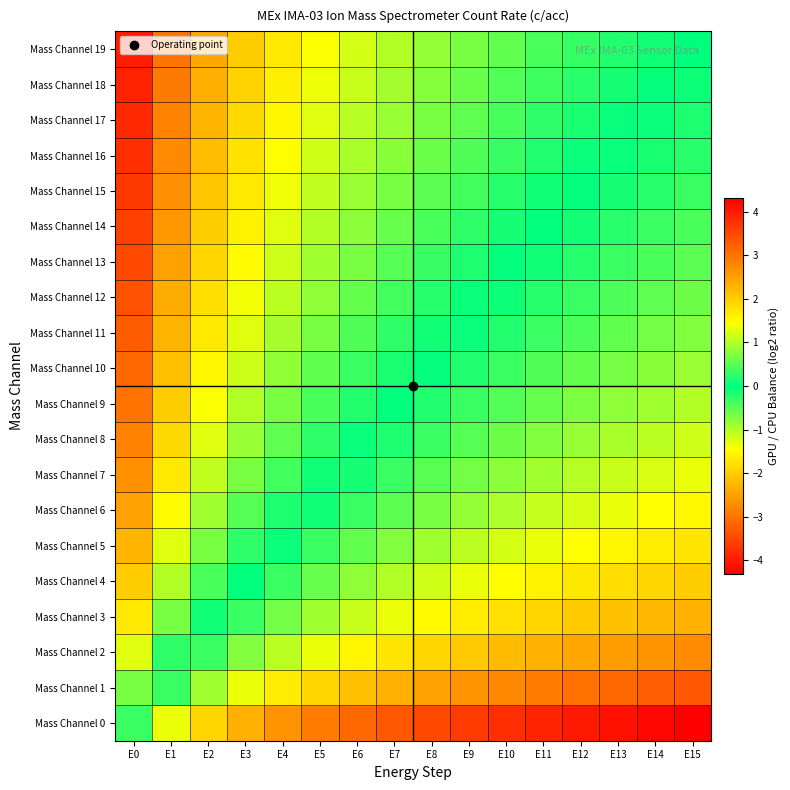

Reading left to right, list all the values displayed in this chart.

Mass Channel 0: E0=0.3	E1=1.3	E2=1.9	E3=2.3	E4=2.6	E5=2.9	E6=3.1	E7=3.3	E8=3.5	E9=3.6	E10=3.8	E11=3.9	E12=4.0	E13=4.1	E14=4.2	E15=4.3
Mass Channel 1: E0=-0.7	E1=0.3	E2=0.9	E3=1.3	E4=1.6	E5=1.9	E6=2.1	E7=2.3	E8=2.5	E9=2.6	E10=2.8	E11=2.9	E12=3.0	E13=3.1	E14=3.2	E15=3.3
Mass Channel 2: E0=-1.3	E1=-0.3	E2=0.3	E3=0.7	E4=1.1	E5=1.3	E6=1.5	E7=1.7	E8=1.9	E9=2.1	E10=2.2	E11=2.3	E12=2.4	E13=2.5	E14=2.6	E15=2.7
Mass Channel 3: E0=-1.7	E1=-0.7	E2=-0.1	E3=0.3	E4=0.6	E5=0.9	E6=1.1	E7=1.3	E8=1.5	E9=1.6	E10=1.8	E11=1.9	E12=2.0	E13=2.1	E14=2.2	E15=2.3
Mass Channel 4: E0=-2.0	E1=-1.0	E2=-0.4	E3=0.0	E4=0.3	E5=0.6	E6=0.8	E7=1.0	E8=1.2	E9=1.3	E10=1.5	E11=1.6	E12=1.7	E13=1.8	E14=1.9	E15=2.0
Mass Channel 5: E0=-2.3	E1=-1.3	E2=-0.7	E3=-0.3	E4=0.1	E5=0.3	E6=0.5	E7=0.7	E8=0.9	E9=1.1	E10=1.2	E11=1.3	E12=1.4	E13=1.5	E14=1.6	E15=1.7
Mass Channel 6: E0=-2.5	E1=-1.5	E2=-0.9	E3=-0.5	E4=-0.2	E5=0.1	E6=0.3	E7=0.5	E8=0.7	E9=0.8	E10=1.0	E11=1.1	E12=1.2	E13=1.3	E14=1.4	E15=1.5
Mass Channel 7: E0=-2.7	E1=-1.7	E2=-1.1	E3=-0.7	E4=-0.4	E5=-0.1	E6=0.1	E7=0.3	E8=0.5	E9=0.6	E10=0.8	E11=0.9	E12=1.0	E13=1.1	E14=1.2	E15=1.3
Mass Channel 8: E0=-2.8	E1=-1.8	E2=-1.3	E3=-0.8	E4=-0.5	E5=-0.3	E6=-0.0	E7=0.2	E8=0.3	E9=0.5	E10=0.6	E11=0.7	E12=0.9	E13=1.0	E14=1.1	E15=1.2
Mass Channel 9: E0=-3.0	E1=-2.0	E2=-1.4	E3=-1.0	E4=-0.7	E5=-0.4	E6=-0.2	E7=0.0	E8=0.2	E9=0.3	E10=0.5	E11=0.6	E12=0.7	E13=0.8	E14=0.9	E15=1.0
Mass Channel 10: E0=-3.1	E1=-2.1	E2=-1.6	E3=-1.1	E4=-0.8	E5=-0.6	E6=-0.3	E7=-0.1	E8=0.0	E9=0.2	E10=0.3	E11=0.4	E12=0.6	E13=0.7	E14=0.8	E15=0.9
Mass Channel 11: E0=-3.3	E1=-2.3	E2=-1.7	E3=-1.3	E4=-0.9	E5=-0.7	E6=-0.5	E7=-0.3	E8=-0.1	E9=0.1	E10=0.2	E11=0.3	E12=0.4	E13=0.5	E14=0.6	E15=0.7
Mass Channel 12: E0=-3.4	E1=-2.4	E2=-1.8	E3=-1.4	E4=-1.1	E5=-0.8	E6=-0.6	E7=-0.4	E8=-0.2	E9=-0.1	E10=0.1	E11=0.2	E12=0.3	E13=0.4	E14=0.5	E15=0.6
Mass Channel 13: E0=-3.5	E1=-2.5	E2=-1.9	E3=-1.5	E4=-1.2	E5=-0.9	E6=-0.7	E7=-0.5	E8=-0.3	E9=-0.2	E10=-0.0	E11=0.1	E12=0.2	E13=0.3	E14=0.4	E15=0.5
Mass Channel 14: E0=-3.6	E1=-2.6	E2=-2.0	E3=-1.6	E4=-1.3	E5=-1.0	E6=-0.8	E7=-0.6	E8=-0.4	E9=-0.3	E10=-0.1	E11=0.0	E12=0.1	E13=0.2	E14=0.3	E15=0.4
Mass Channel 15: E0=-3.7	E1=-2.7	E2=-2.1	E3=-1.7	E4=-1.4	E5=-1.1	E6=-0.9	E7=-0.7	E8=-0.5	E9=-0.4	E10=-0.2	E11=-0.1	E12=0.0	E13=0.1	E14=0.2	E15=0.3
Mass Channel 16: E0=-3.8	E1=-2.8	E2=-2.2	E3=-1.8	E4=-1.4	E5=-1.2	E6=-1.0	E7=-0.8	E8=-0.6	E9=-0.4	E10=-0.3	E11=-0.2	E12=-0.1	E13=0.0	E14=0.1	E15=0.2
Mass Channel 17: E0=-3.8	E1=-2.8	E2=-2.3	E3=-1.8	E4=-1.5	E5=-1.3	E6=-1.0	E7=-0.8	E8=-0.7	E9=-0.5	E10=-0.4	E11=-0.3	E12=-0.1	E13=-0.0	E14=0.1	E15=0.2
Mass Channel 18: E0=-3.9	E1=-2.9	E2=-2.3	E3=-1.9	E4=-1.6	E5=-1.3	E6=-1.1	E7=-0.9	E8=-0.8	E9=-0.6	E10=-0.5	E11=-0.3	E12=-0.2	E13=-0.1	E14=-0.0	E15=0.1
Mass Channel 19: E0=-4.0	E1=-3.0	E2=-2.4	E3=-2.0	E4=-1.7	E5=-1.4	E6=-1.2	E7=-1.0	E8=-0.8	E9=-0.7	E10=-0.5	E11=-0.4	E12=-0.3	E13=-0.2	E14=-0.1	E15=0.0